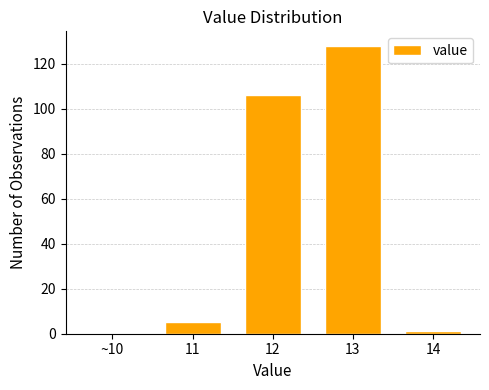

Reading left to right, extract all data points from this chart.

~10=0	11=5	12=106	13=128	14=1